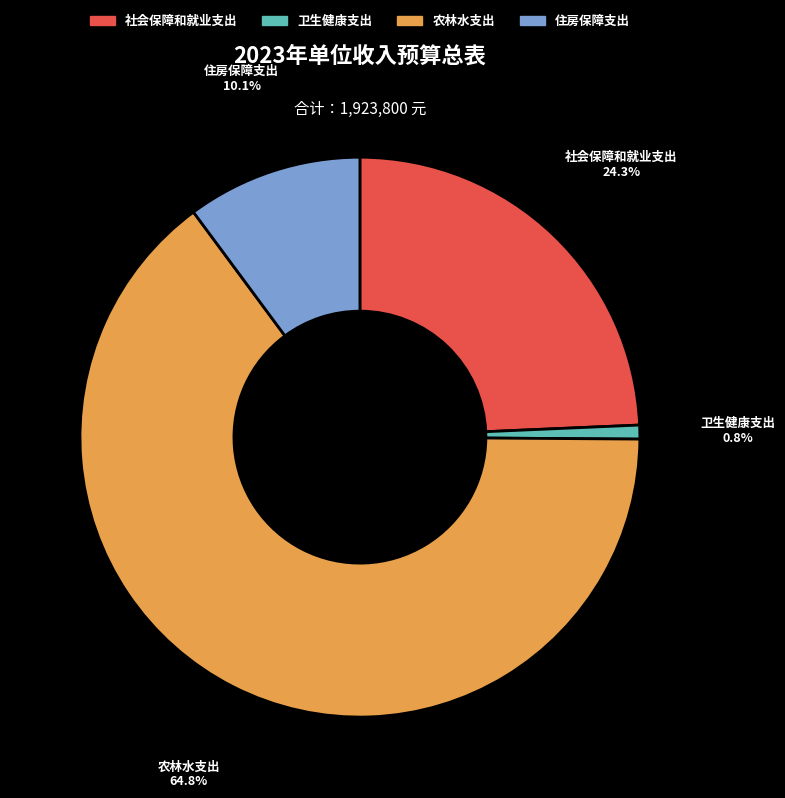

Do 住房保障支出 and 卫生健康支出 together represent more than half of the pie?

No